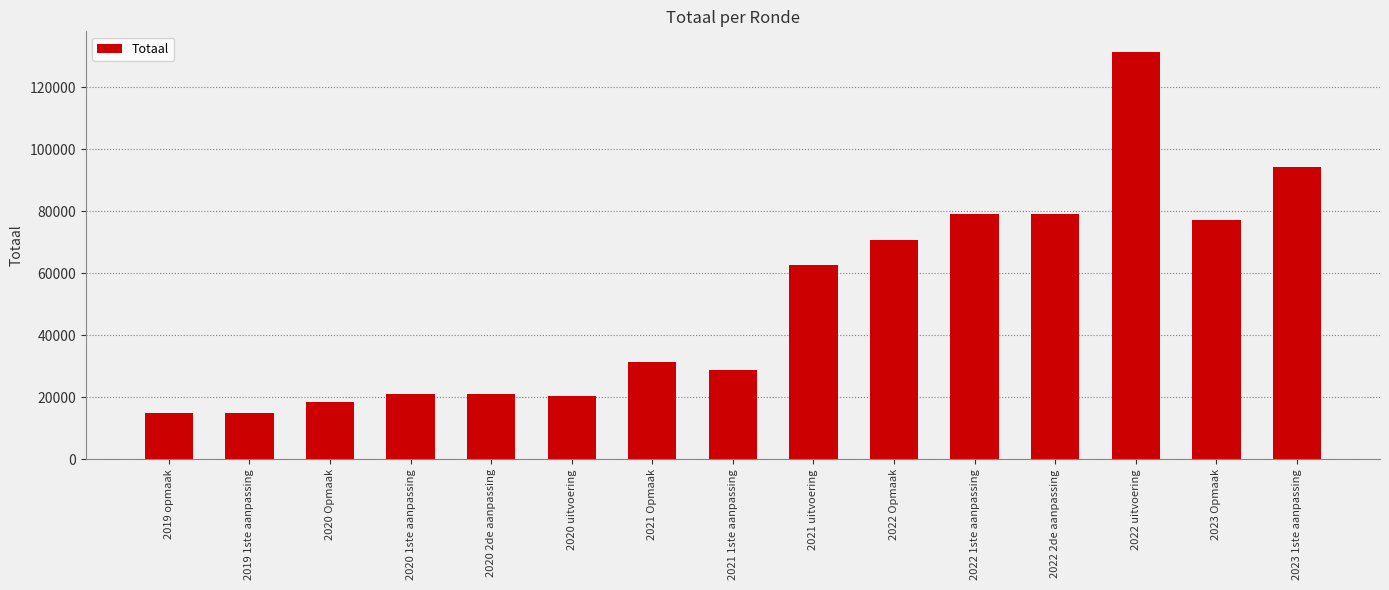

What is the sum of the values at 2021 1ste aanpassing and 2022 1ste aanpassing?

108109